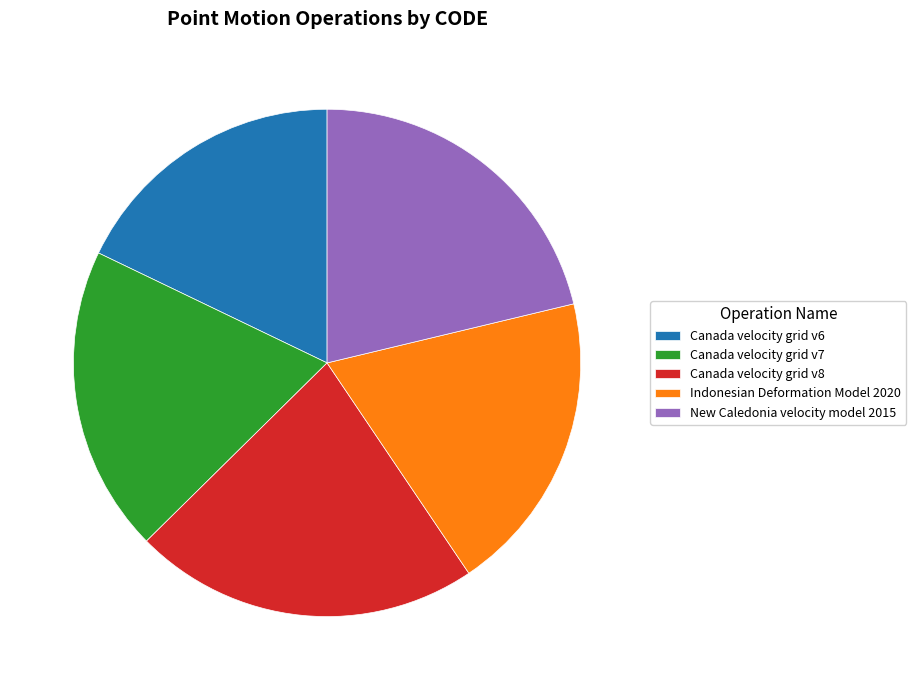

Does Canada velocity grid v6 represent more than half of the total?

No